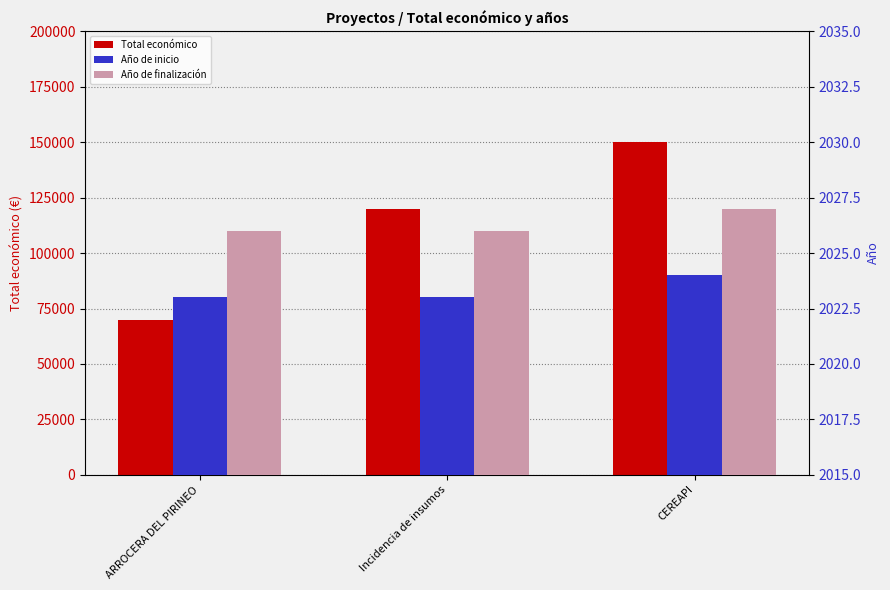

What is the total value across all series at ARROCERA DEL PIRINEO?

74049